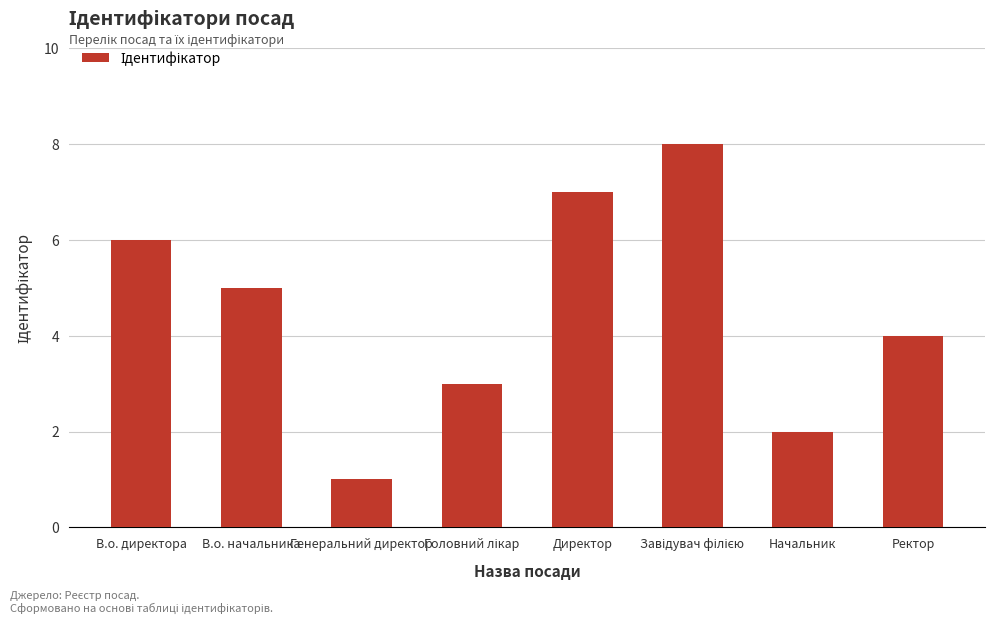

Which has a higher value, Генеральний директор or Директор?

Директор